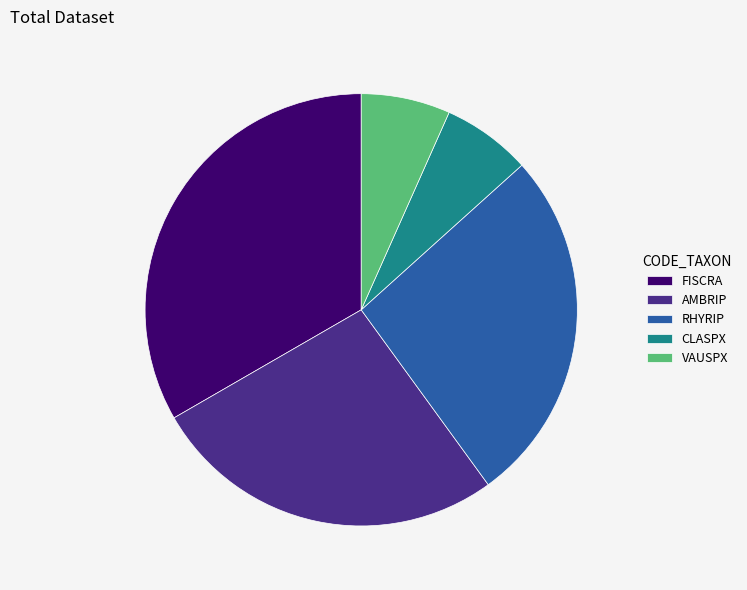

Which slice is the largest?

FISCRA